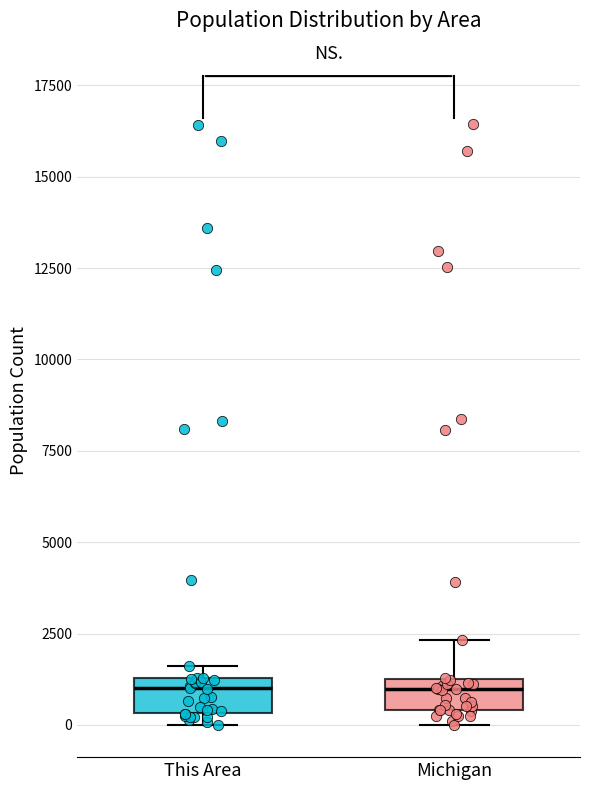

Reading left to right, read every box against the y-axis: the position of its median line, the range the box covers, and the ends of its whiskers. The values are not printed on the chart, so give them approximately, as read against the axis.

This Area: median 1000, box 500 to 1500, whiskers 0 to 1500 (just above the box's upper edge)
Michigan: median 1000, box 500 to 1500, whiskers 0 to 2500